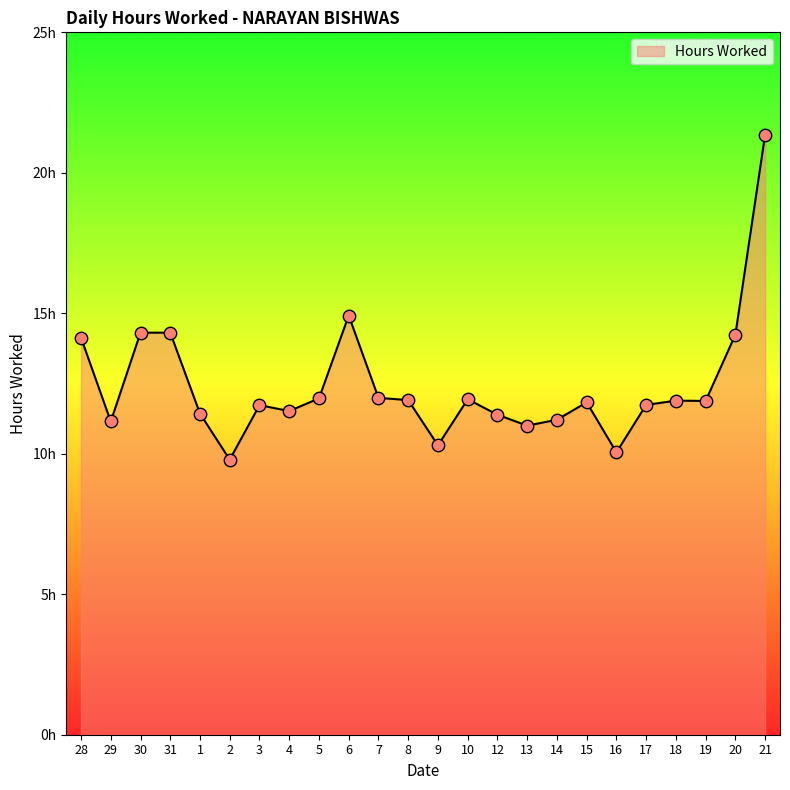

What is the ratio of the value at 8 to the value at 12?

1.0